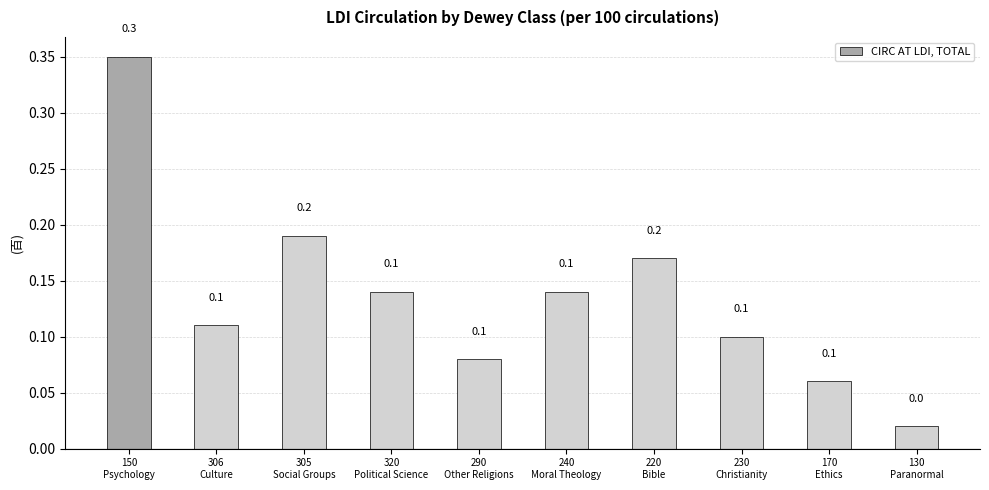

What is the value of the 5th bar from the left?

0.1